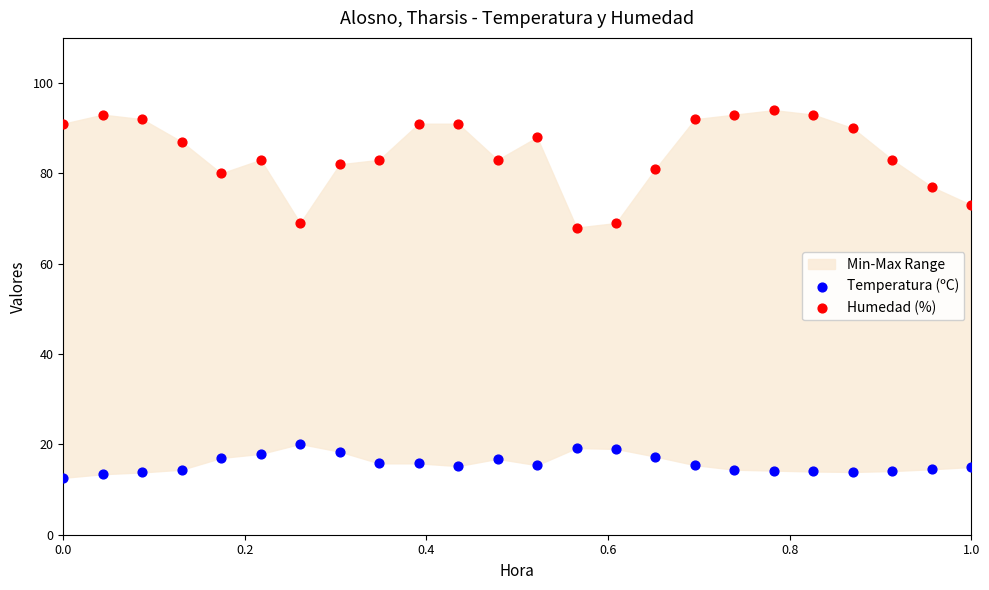

Across all data points, what is the range of X values (max minus min)?

1.0